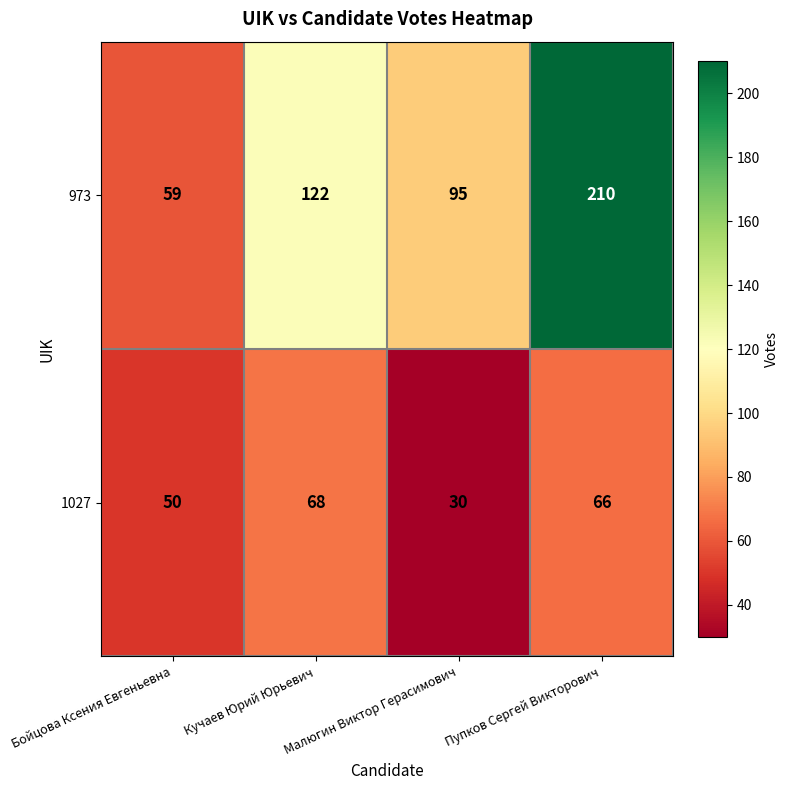

At which category does the chart reach its peak across all series?

Пупков Сергей Викторович